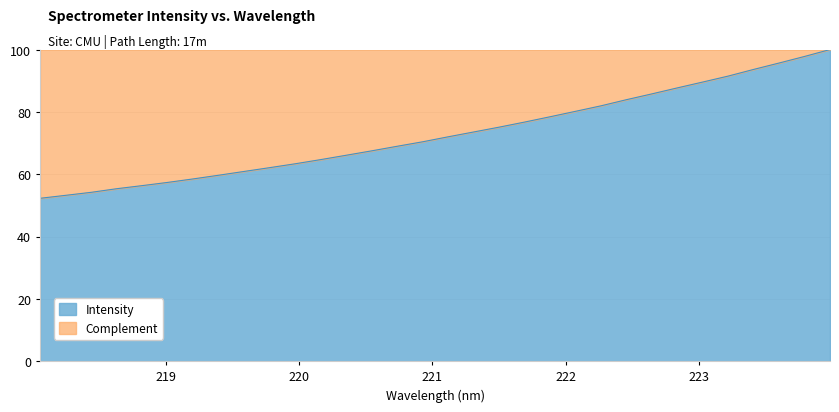

Reading left to right, list all the values displayed in this chart.

52.3	53.2	54.2	55.3	56.3	57.4	58.5	59.7	60.9	62.1	63.3	64.7	66.1	67.5	69.0	70.4	72.0	73.5	75.1	76.7	78.4	80.2	81.9	83.9	85.8	87.7	89.6	91.5	93.6	95.7	97.8	100.0